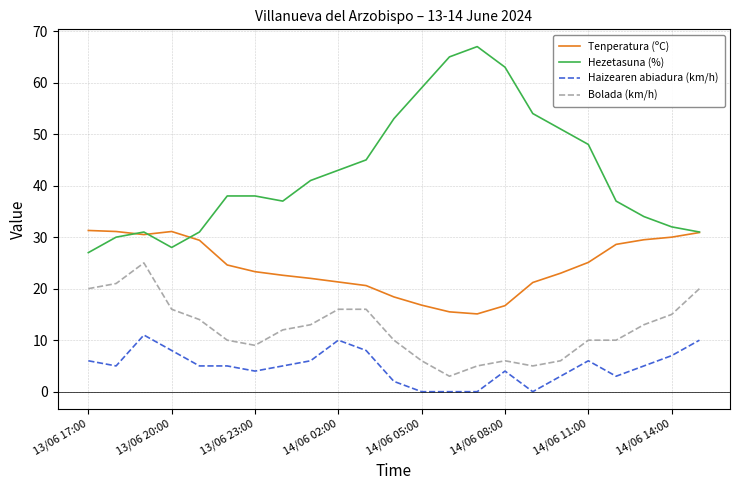

Which series has the largest total across all categories?

Hezetasuna (%)